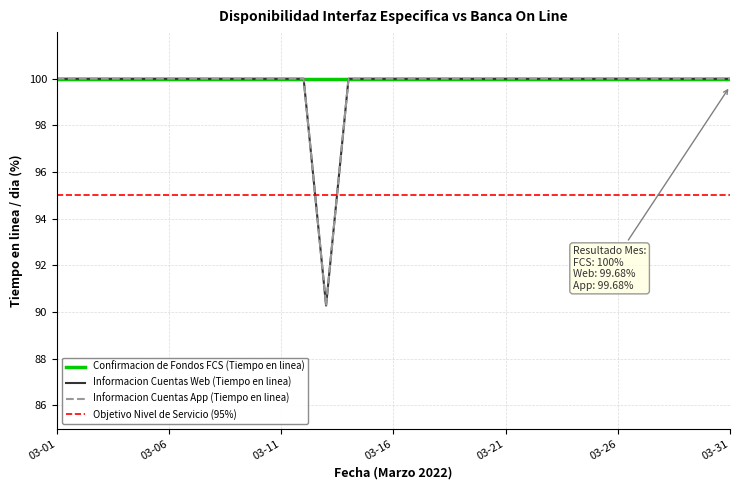

Read the Informacion Cuentas App (Tiempo en linea) value at 2022-03-19.

100.0